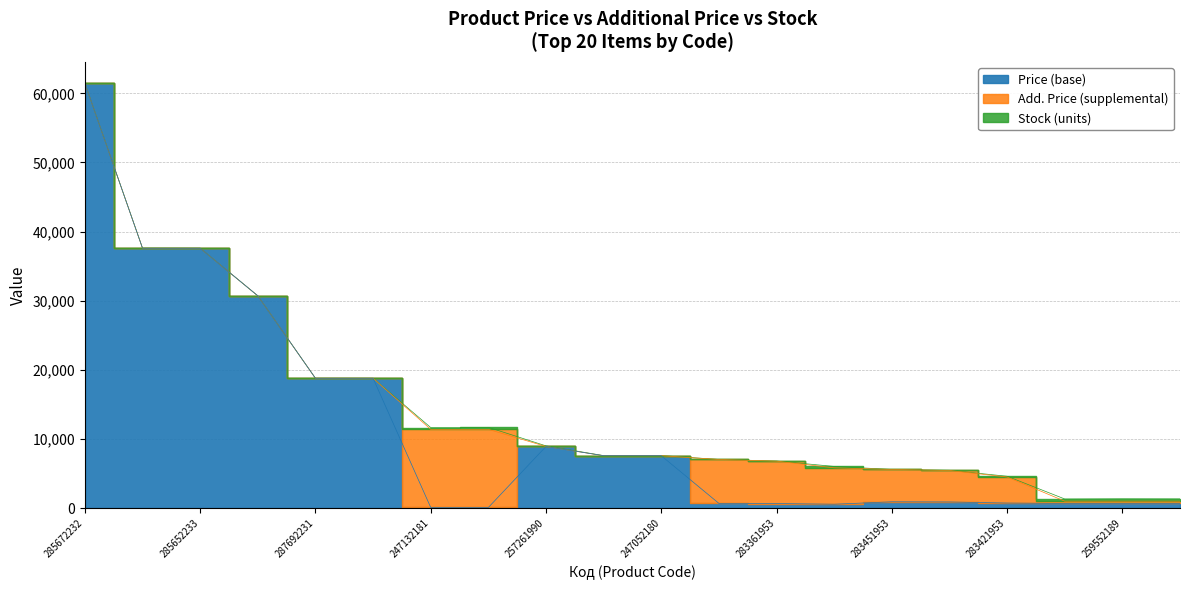

What is the difference between the maximum and minimum values in the Add. Price series?

60409.6